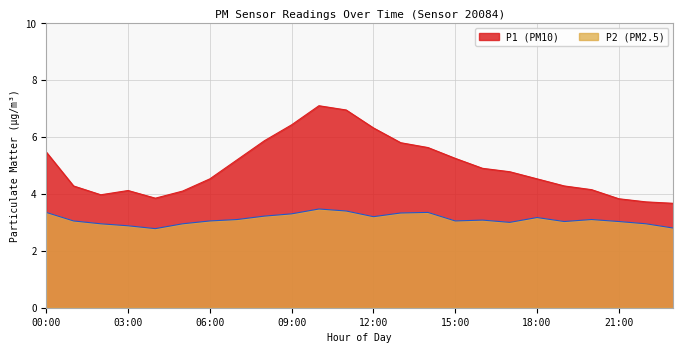

What is the total value across all series at 19:00?

7.3